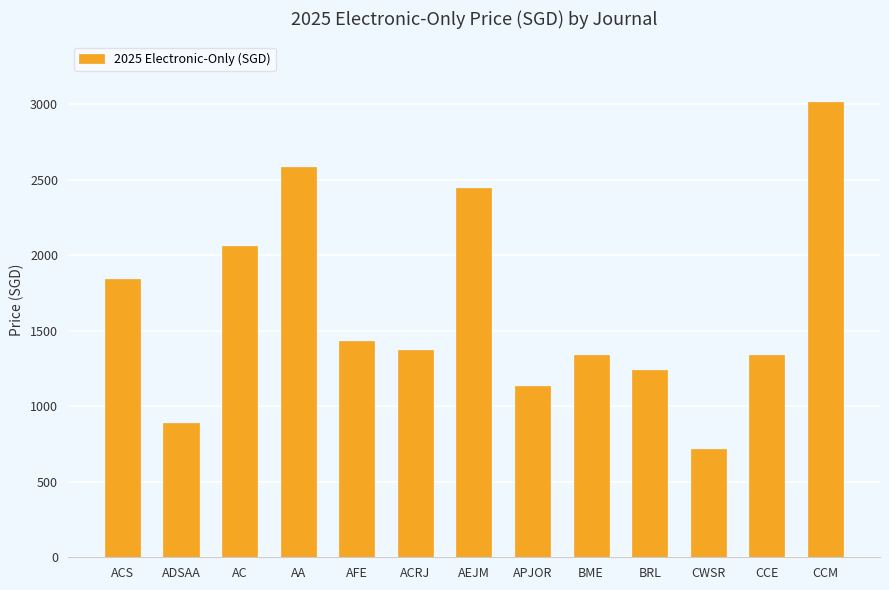

What is the value of the 12th bar from the left?

1338